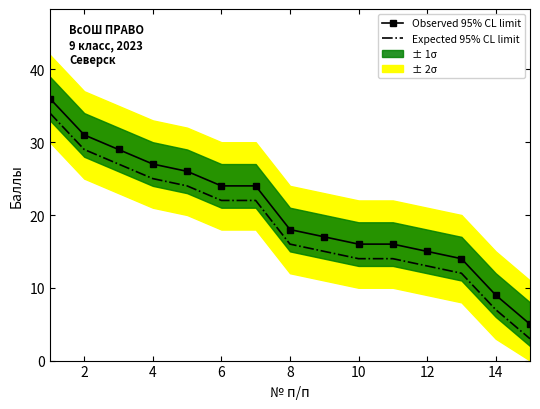

Reading left to right, what are all the values shown in this chart?

Expected 95% CL limit: 34	29	27	25	24	22	22	16	15	14	14	13	12	7	3
Observed 95% CL limit: 36	31	29	27	26	24	24	18	17	16	16	15	14	9	5